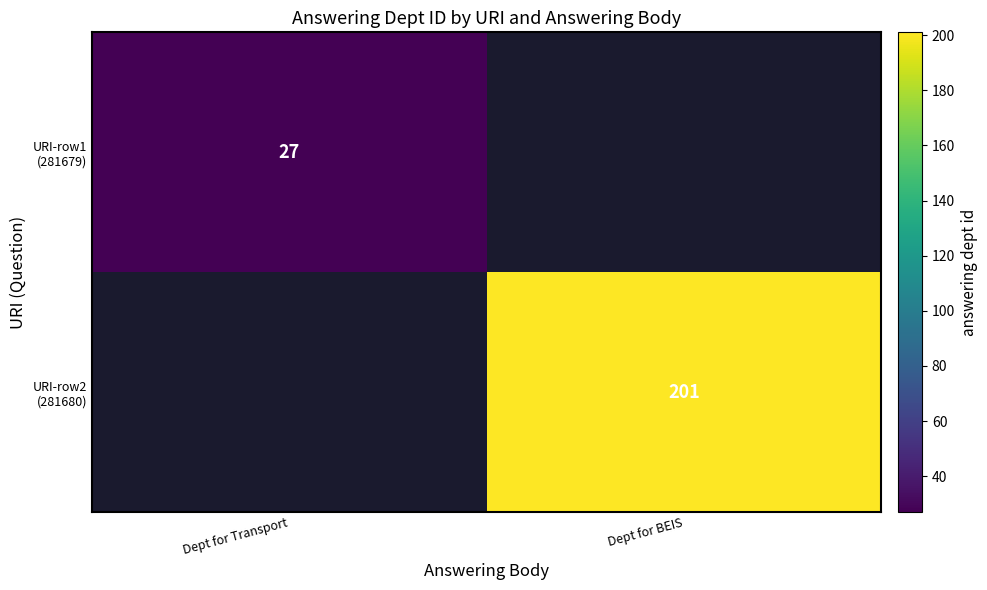

What is the spread (max minus min) of values at Dept for Transport?

27